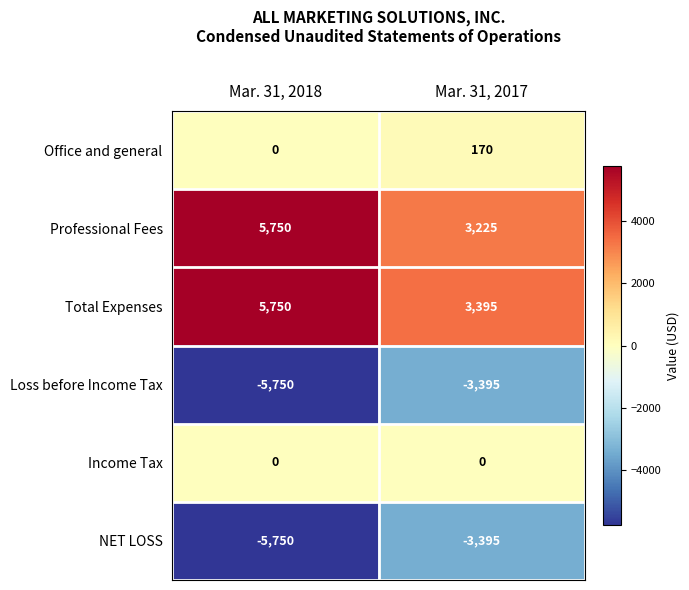

Reading right to left, transcribe all the data shown in this chart.

Office and general: 170	0
Professional Fees: 3225	5750
Total Expenses: 3395	5750
Loss before Income Tax: -3395	-5750
Income Tax: 0	0
NET LOSS: -3395	-5750